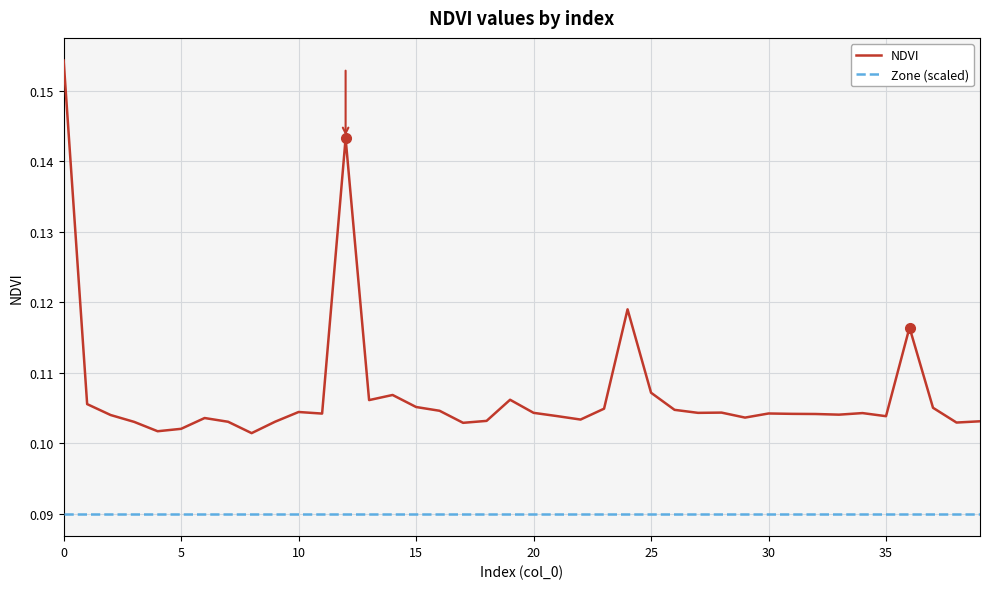

Which series has the largest total across all categories?

NDVI